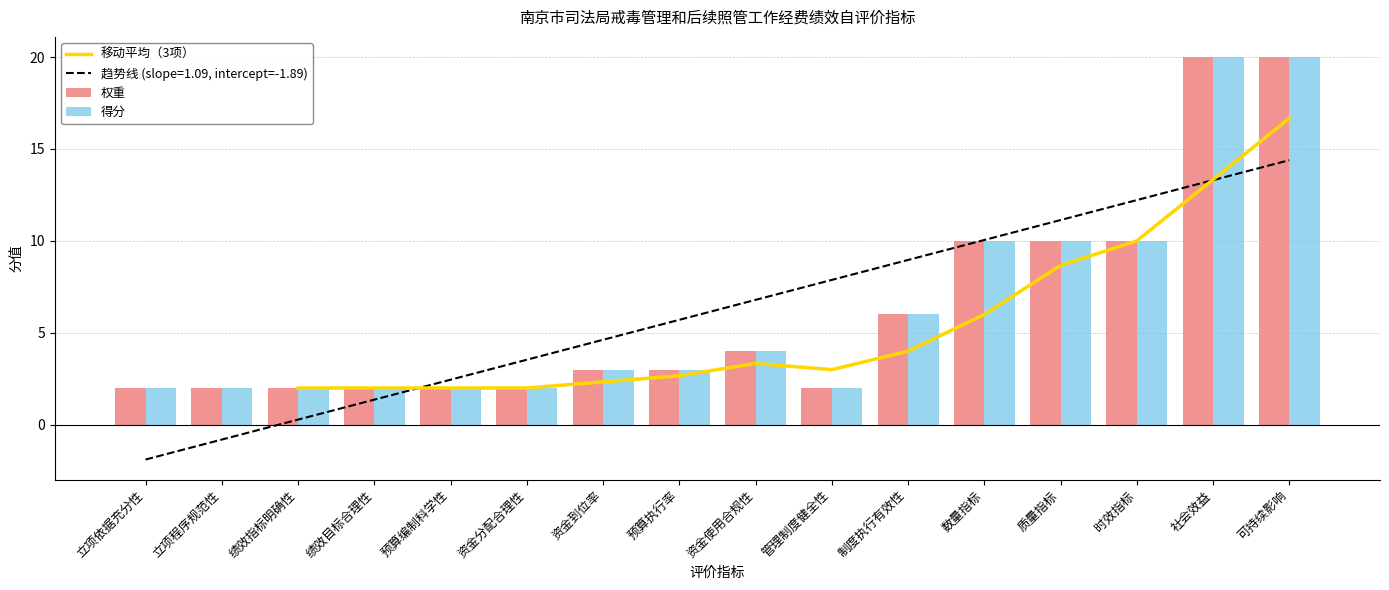

The 得分 series shows 2 at 管理制度健全性. True or false?

True